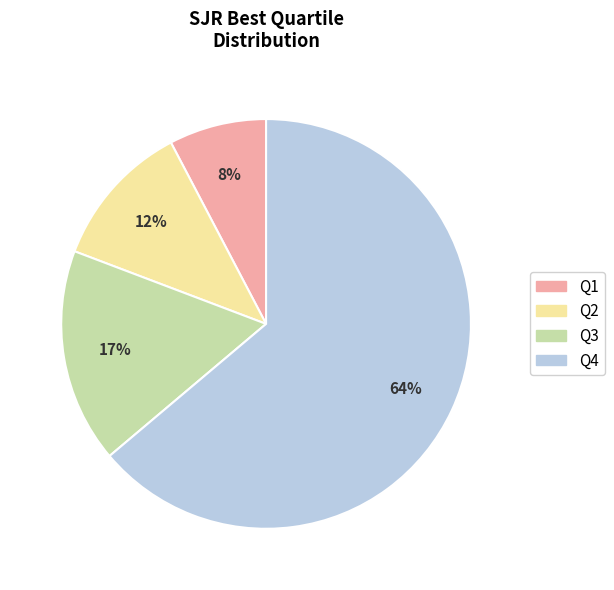

The Q4 slice represents 77% of the pie. True or false?

False